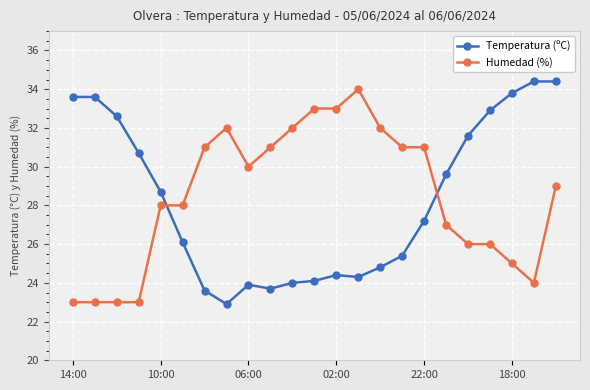

True or false: Humedad (%) has more than 0 points higher than both neighbors.

True